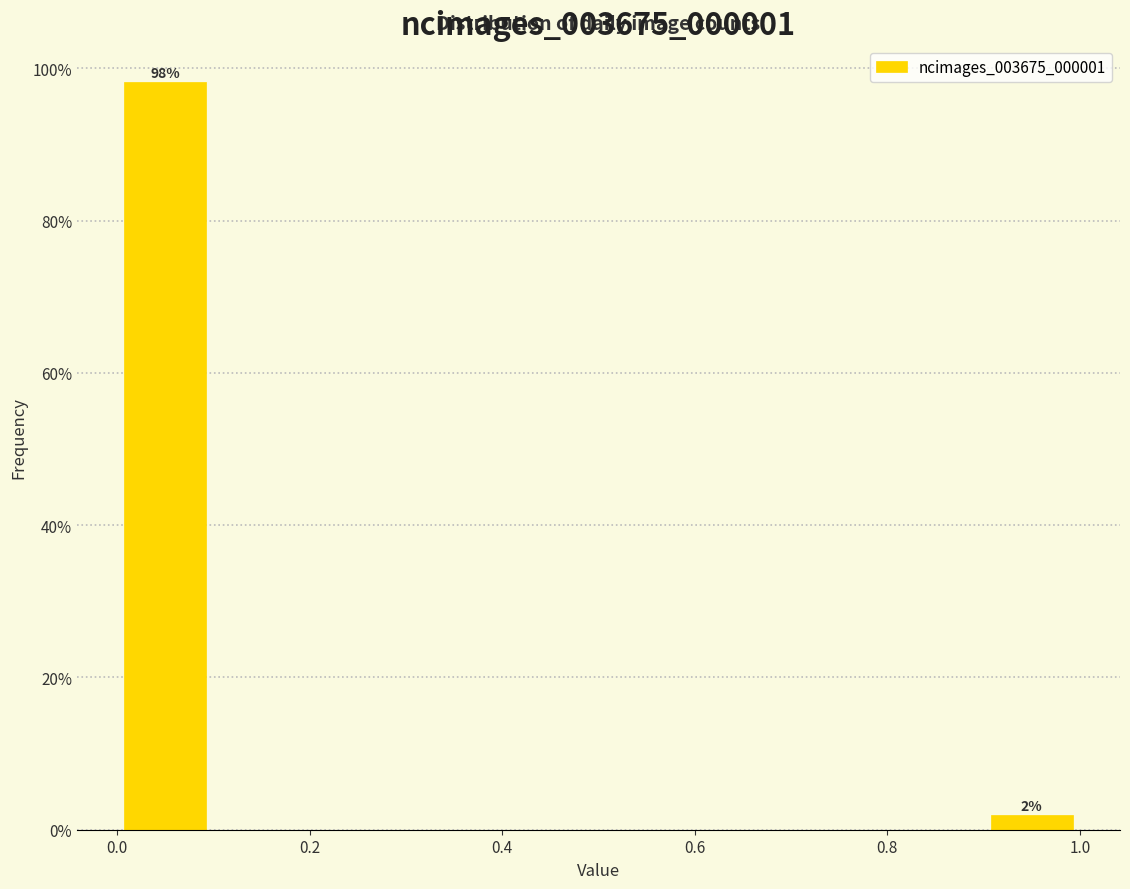

Which range on the x-axis has the tallest bar?

0.0 to 0.1